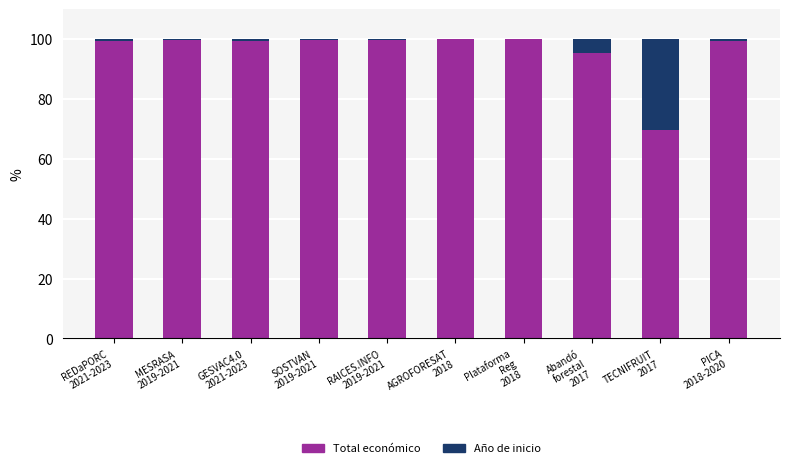

Are the bars grouped side by side (vs. stacked)?

No